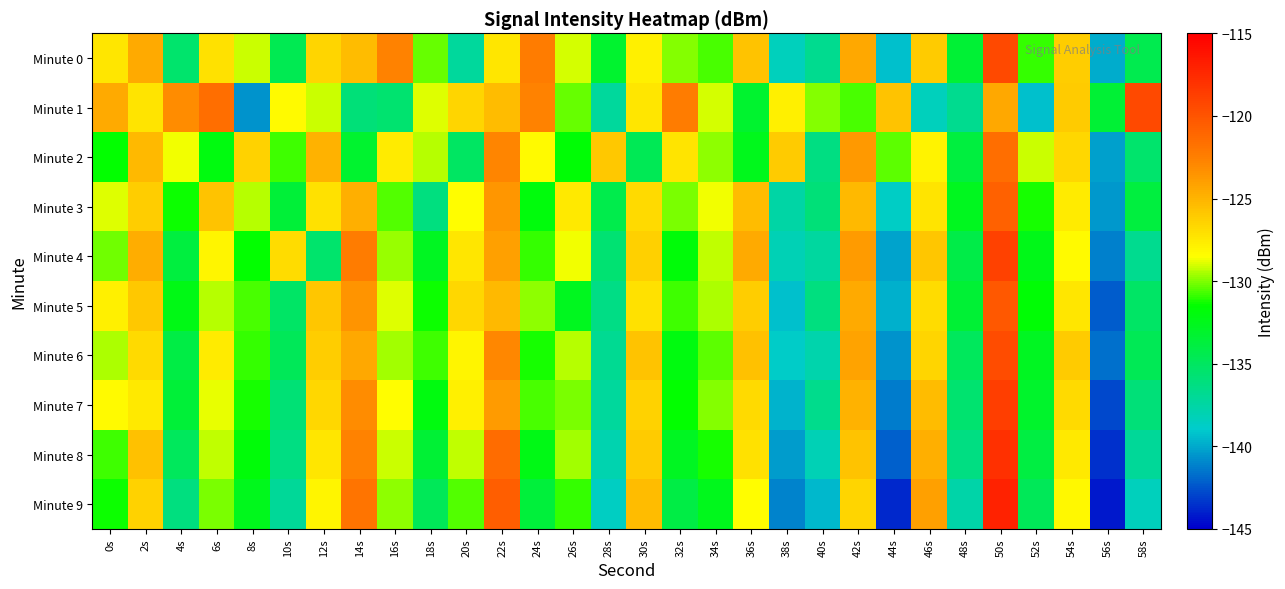

What is the difference between the highest and lowest values at 28s?

12.7